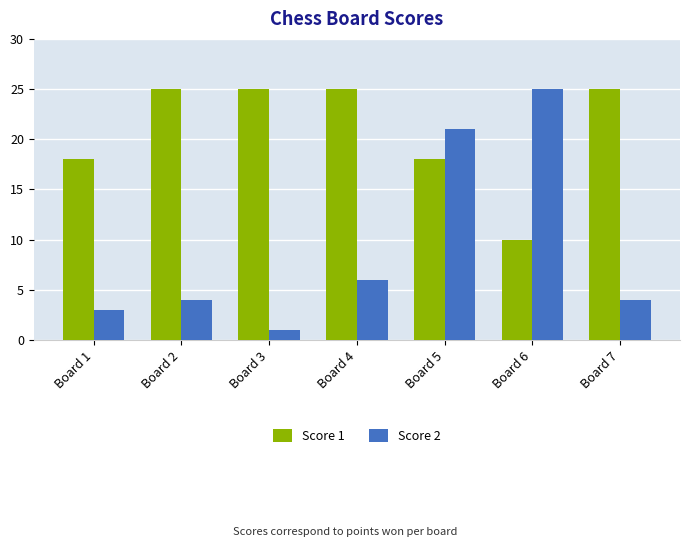

What is the maximum value for Score 2?

25